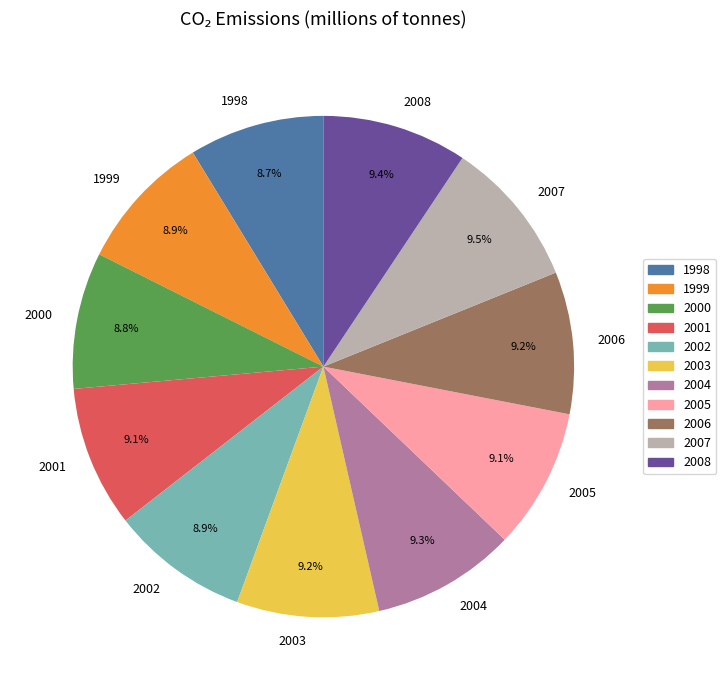

The 2003 slice represents 9% of the pie. True or false?

True